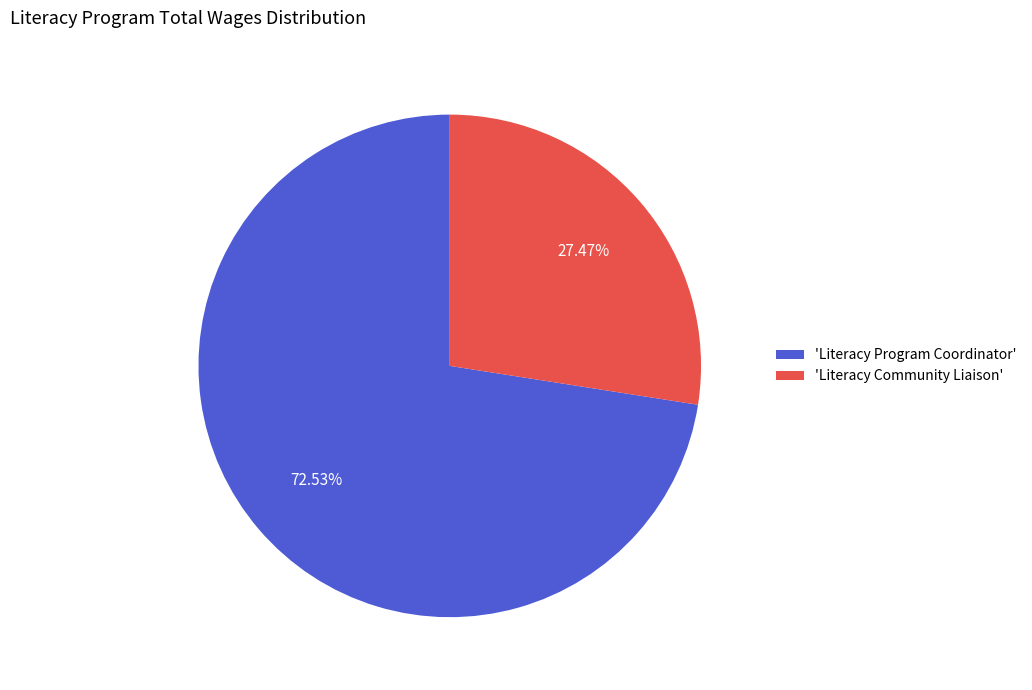

Approximately how many times larger is the value at 'Literacy Program Coordinator' compared to 'Literacy Community Liaison'?

2.6